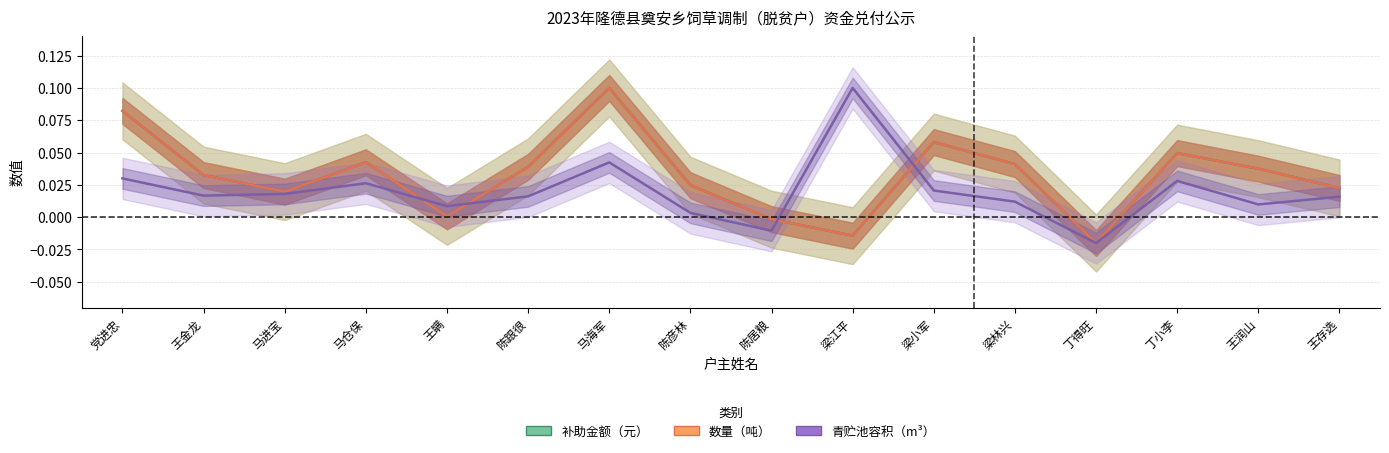

How many values in 补助金额（元） are below zero?

3